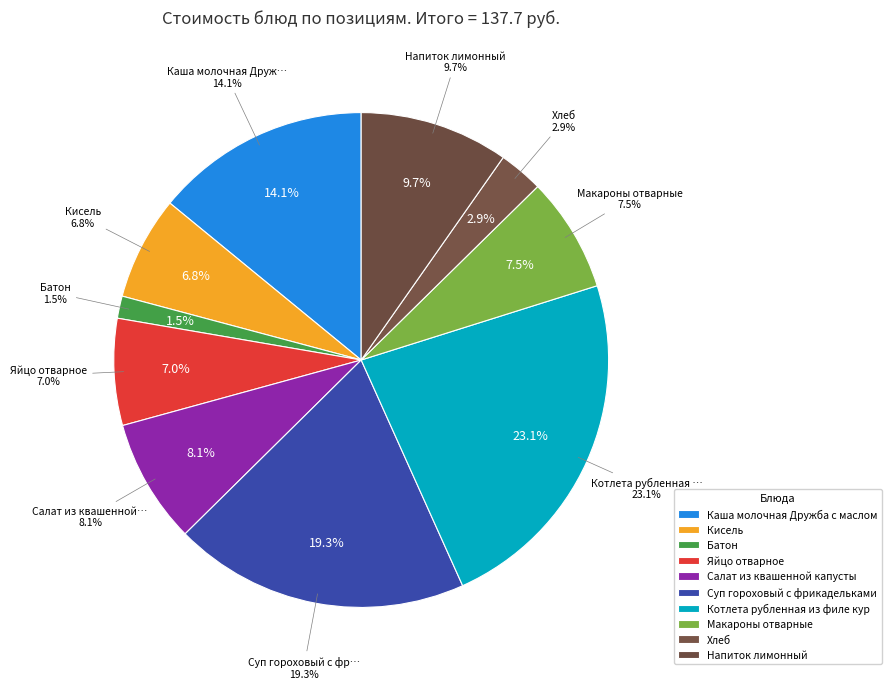

To the nearest percent, what percentage of the pie is Яйцо отварное?

7%